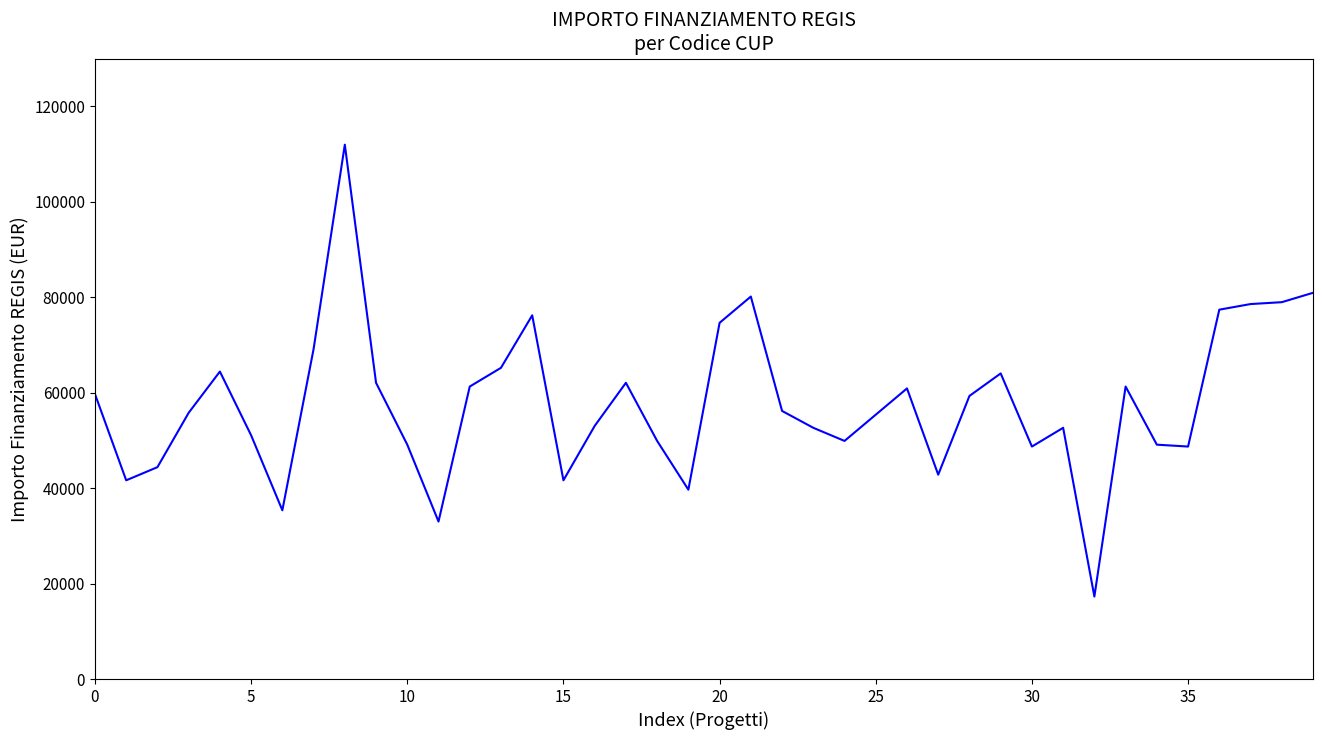

What is the maximum value shown in the chart?

111949.1